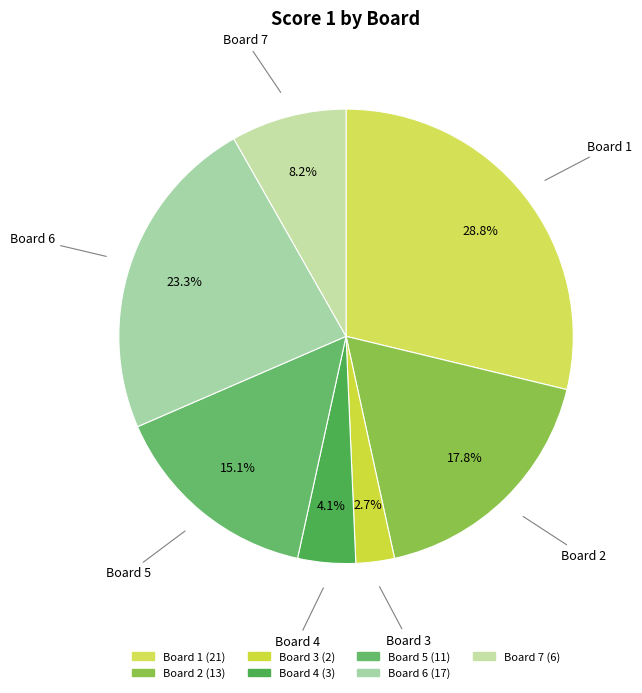

To the nearest percent, what percentage of the pie is Board 5?

15%